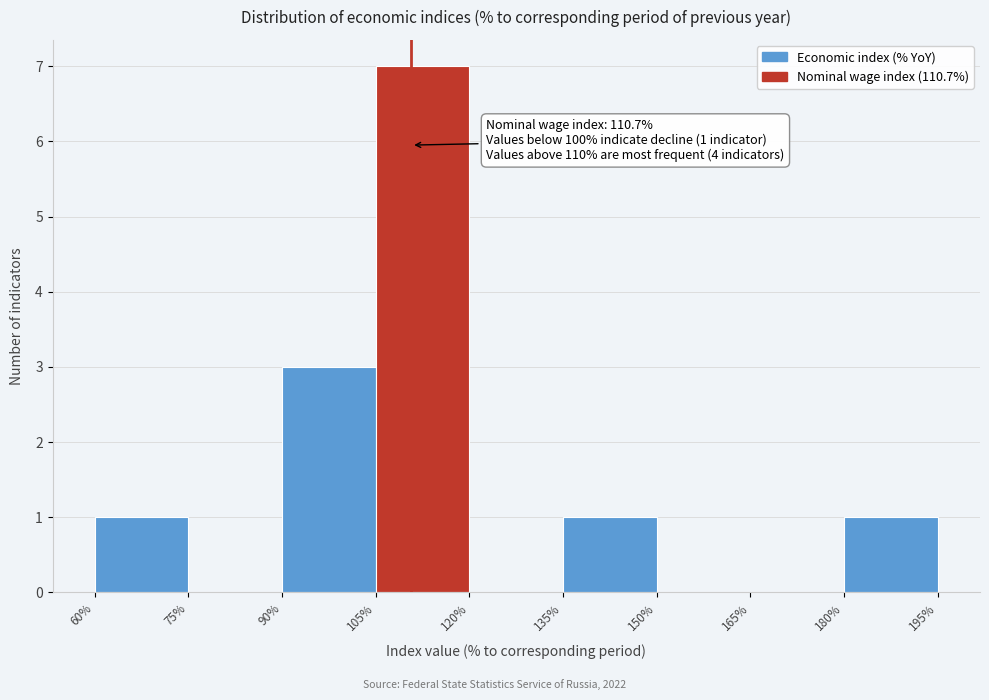

Over which range of the x-axis is the bar tallest?

105% to 120%